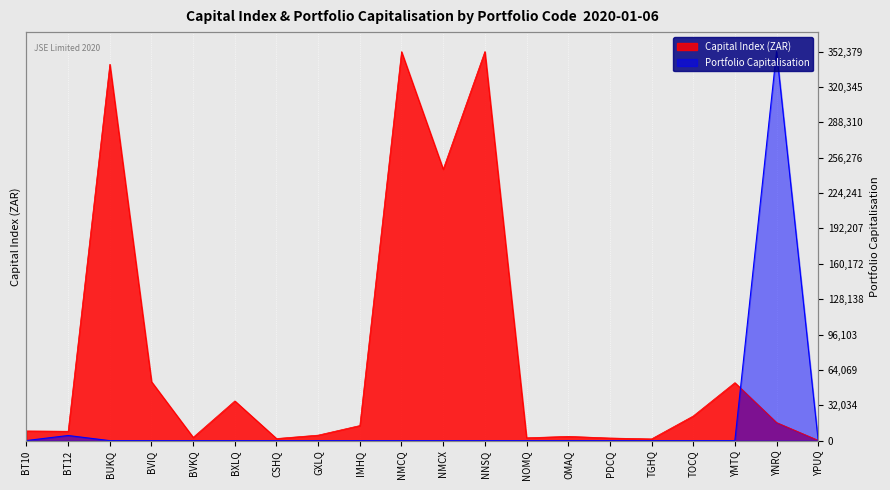

At which label is Portfolio Capitalisation closest to 0?

TGHQ